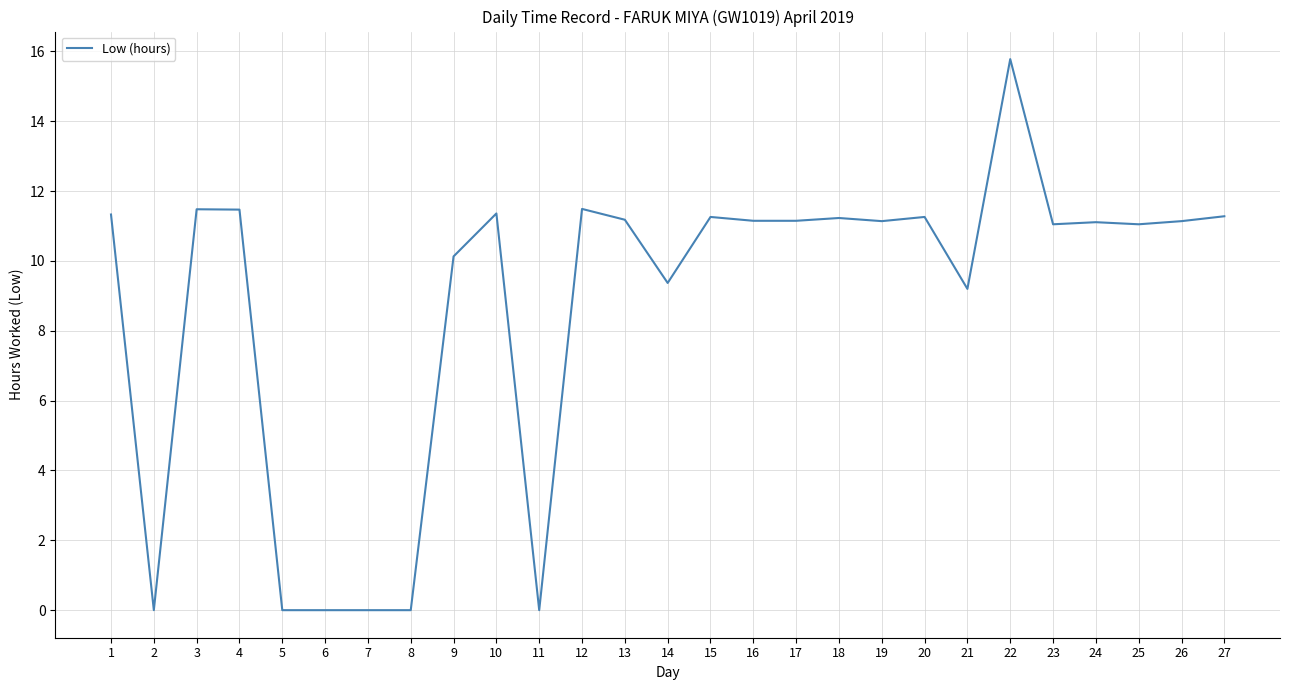

At which label does the data first exceed 11?

1